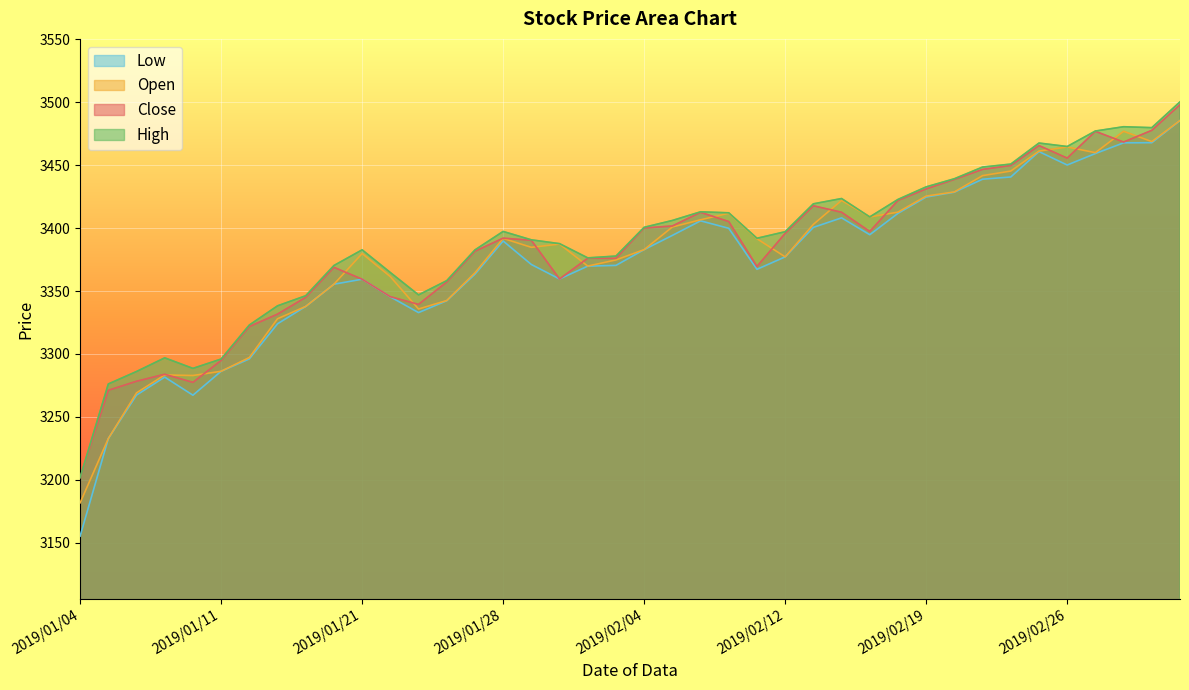

What is the label of the 8th point from the right?

2019/02/21